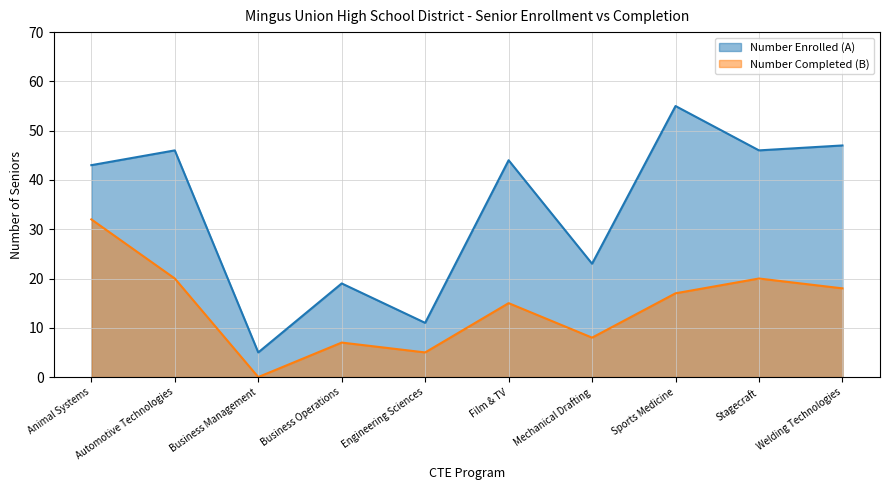

Does the chart have visible grid lines?

Yes